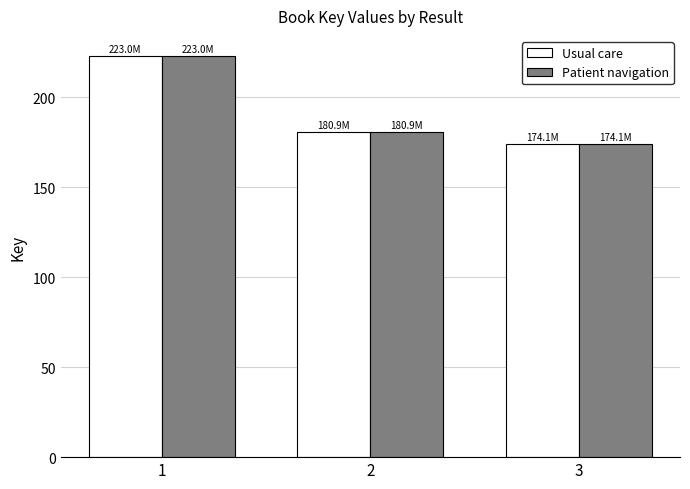

At how many categories does at least one series exceed 220?

1